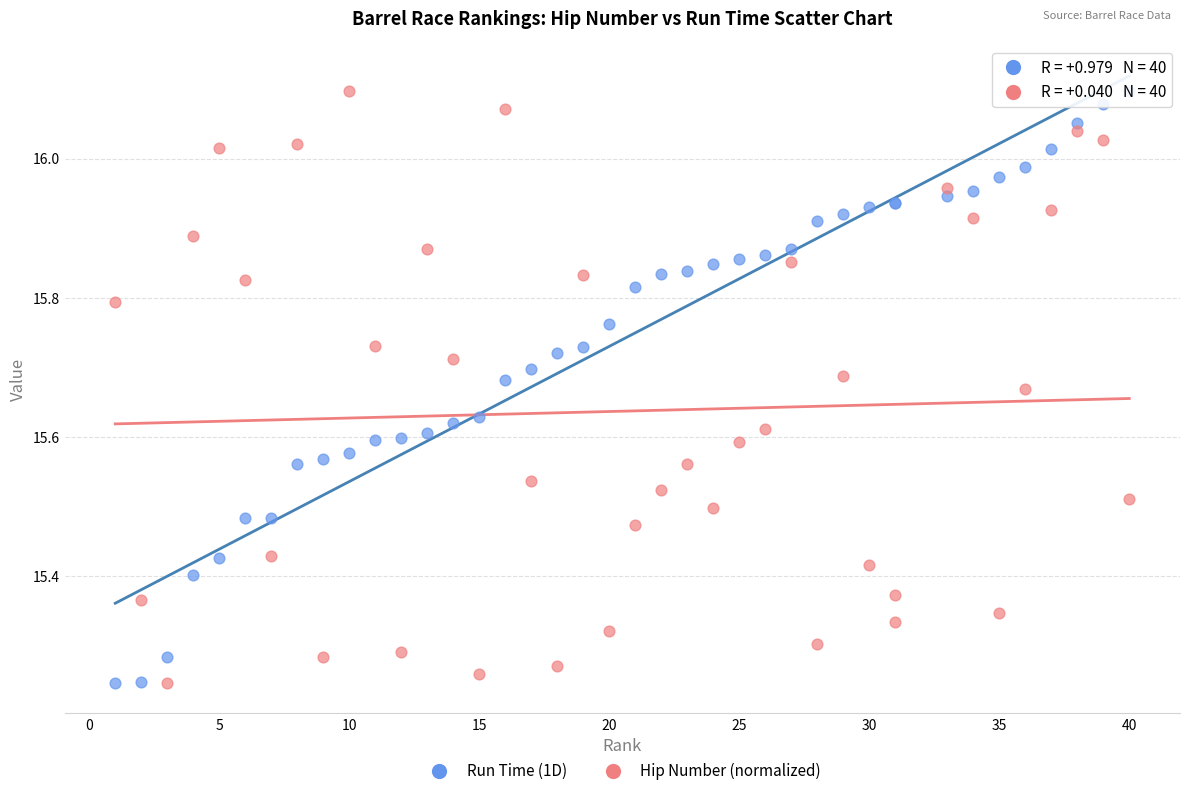

What is the X range (max minus min) for the scatter plot?

39.0